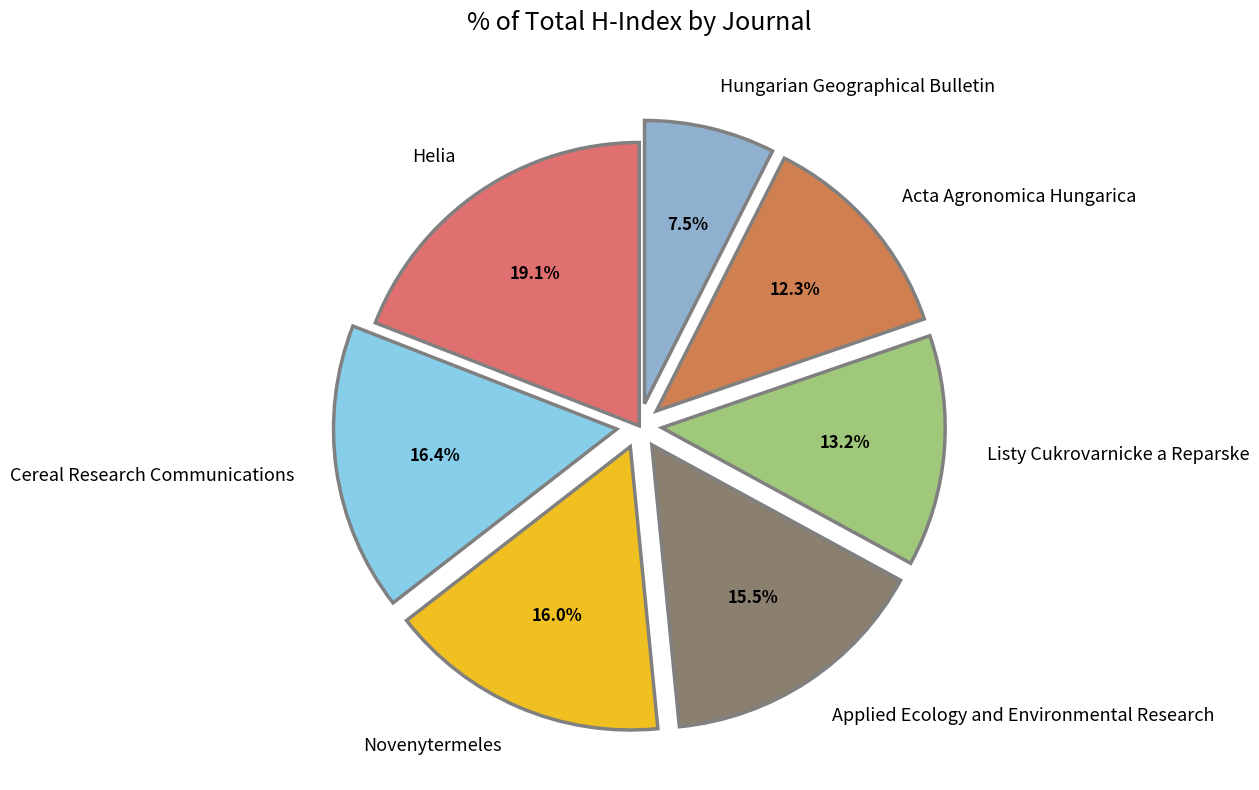

Is it true that Acta Agronomica Hungarica is 1% of the pie?

False